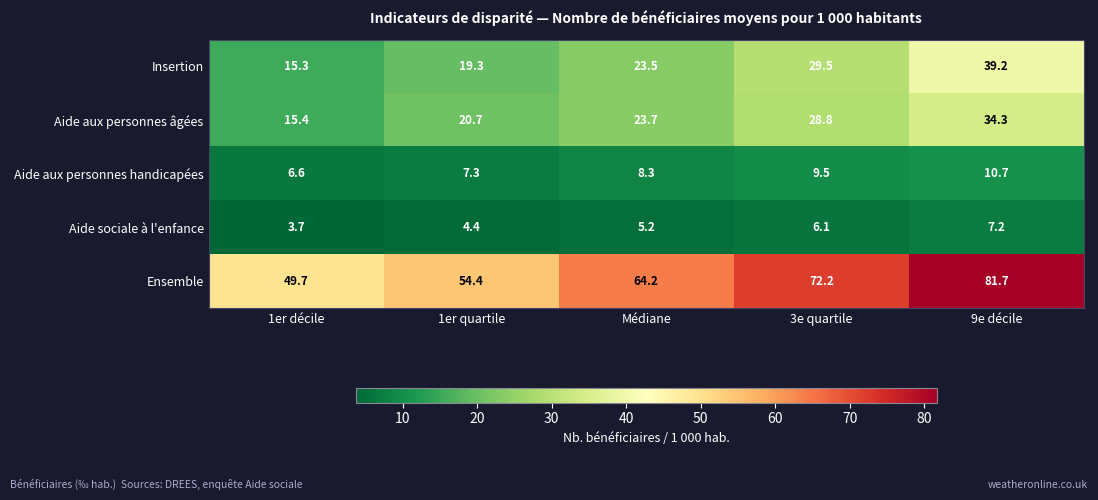

The Ensemble series shows 49.7 at 1er décile. True or false?

True